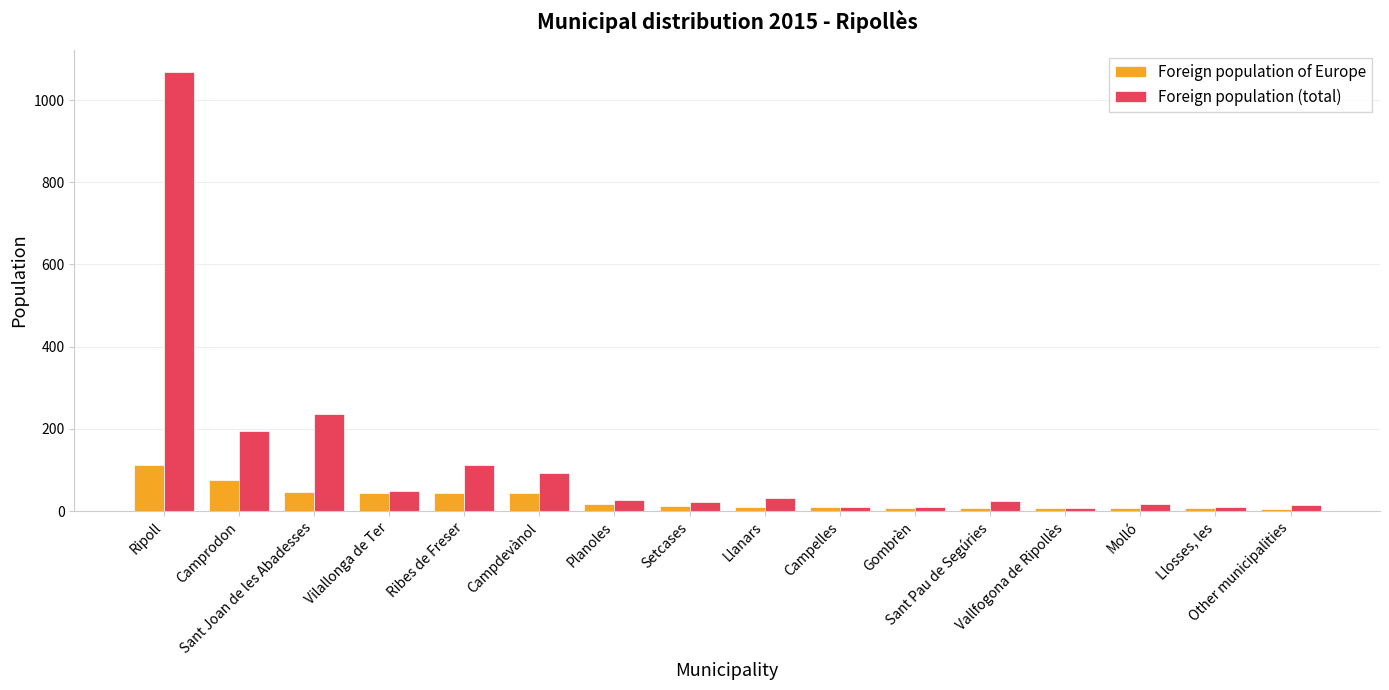

What is the label of the 7th bar from the left?

Planoles